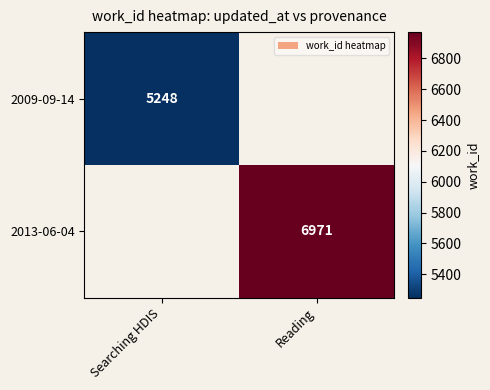

The 2013-06-04 series shows 2881 at Reading. True or false?

False